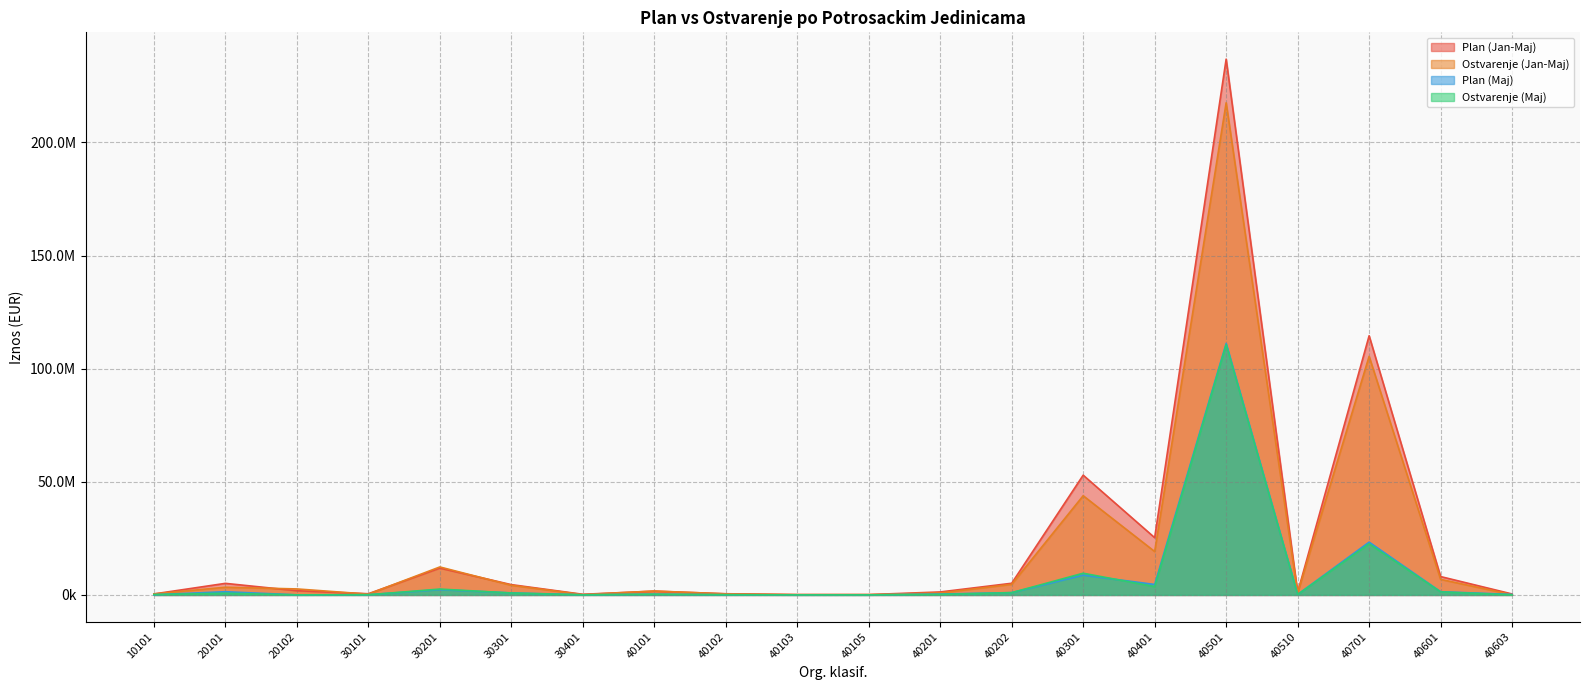

Reading left to right, list all the values displayed in this chart.

Plan (Jan-Maj): 10101=441241.0	20101=5117233.6	20102=1866390.8	30101=528478.1	30201=11859905.8	30301=4555981.1	30401=288552.9	40101=1665390.0	40102=523415.0	40103=166750.0	40105=153525.5	40201=1321513.5	40202=5161839.6	40301=52930931.4	40401=25309823.7	40501=236798024.1	40510=1111646.1	40701=114547499.1	40601=8116664.1	40603=421462.3
Ostvarenje (Jan-Maj): 10101=455475.7	20101=3401915.0	20102=2654996.1	30101=355657.0	30201=12363637.0	30301=4264726.8	30401=154684.8	40101=1733888.1	40102=471410.2	40103=121345.0	40105=143488.9	40201=876233.7	40202=4687521.6	40301=43843948.5	40401=19184229.0	40501=217499204.0	40510=888813.1	40701=105447375.9	40601=6878463.6	40603=109246.0
Plan (Maj): 10101=86735.4	20101=1425387.8	20102=36007.9	30101=102771.0	30201=2332421.7	30301=902452.1	30401=70669.6	40101=318438.6	40102=98873.3	40103=33350.0	40105=29933.5	40201=382211.9	40202=1032367.9	40301=8740499.9	40401=4635036.0	40501=111128768.5	40510=216902.1	40701=23342460.4	40601=1426165.0	40603=231772.7
Ostvarenje (Maj): 10101=162336.4	20101=747985.6	20102=37517.4	30101=80077.3	30201=2594038.6	30301=859459.8	30401=31425.6	40101=323026.8	40102=77648.2	40103=29280.0	40105=27948.9	40201=223016.4	40202=1016696.8	40301=9597095.4	40401=3676612.6	40501=110632362.5	40510=198946.7	40701=22580317.5	40601=1342827.3	40603=28554.2